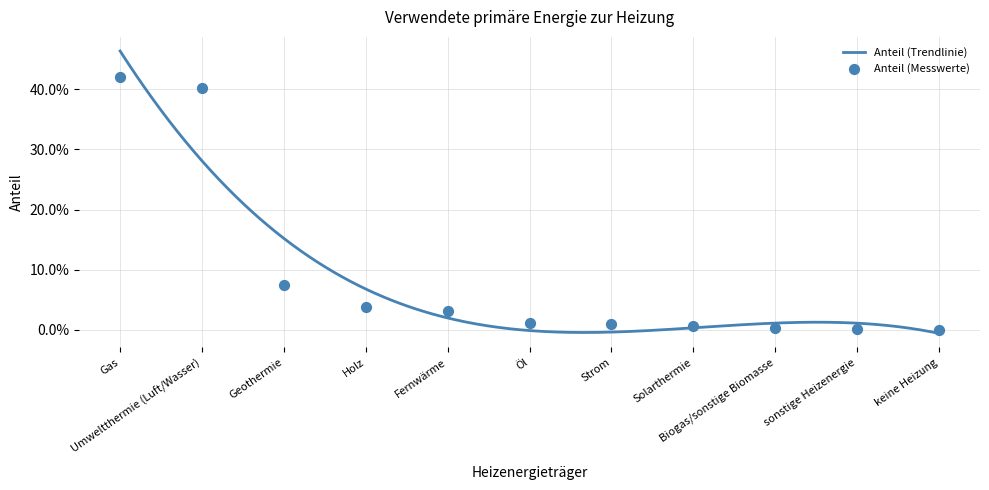

What is the change in value from Geothermie to Solarthermie?

-0.1